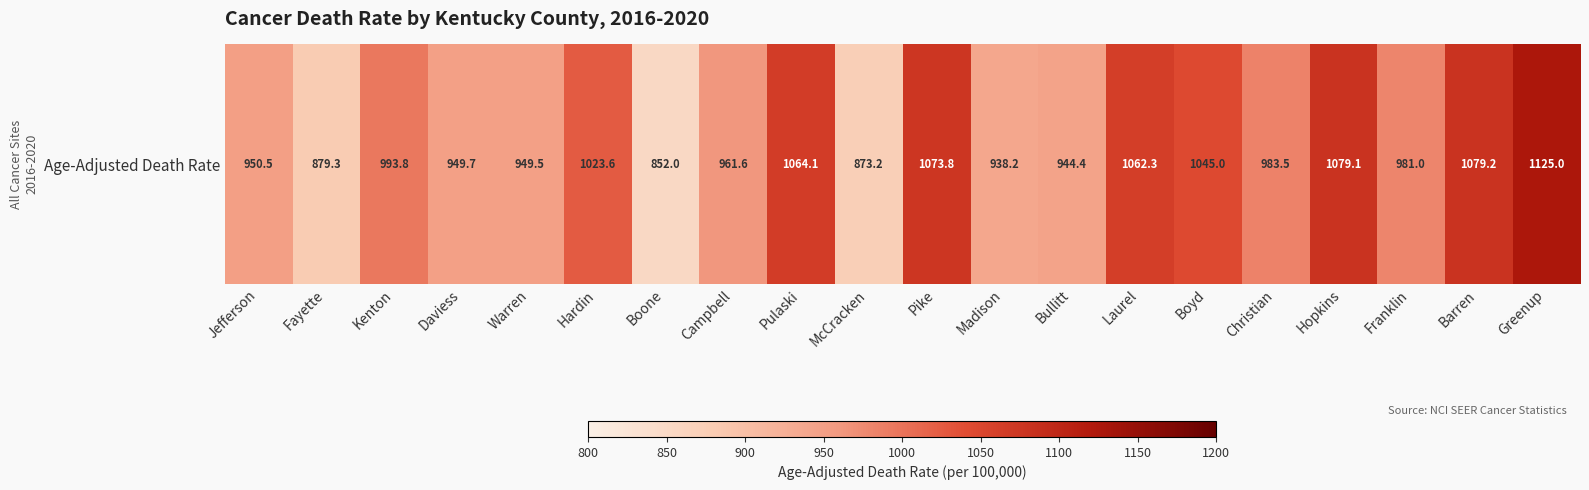

The chart shows a value of 1665.9 at Boyd. True or false?

False